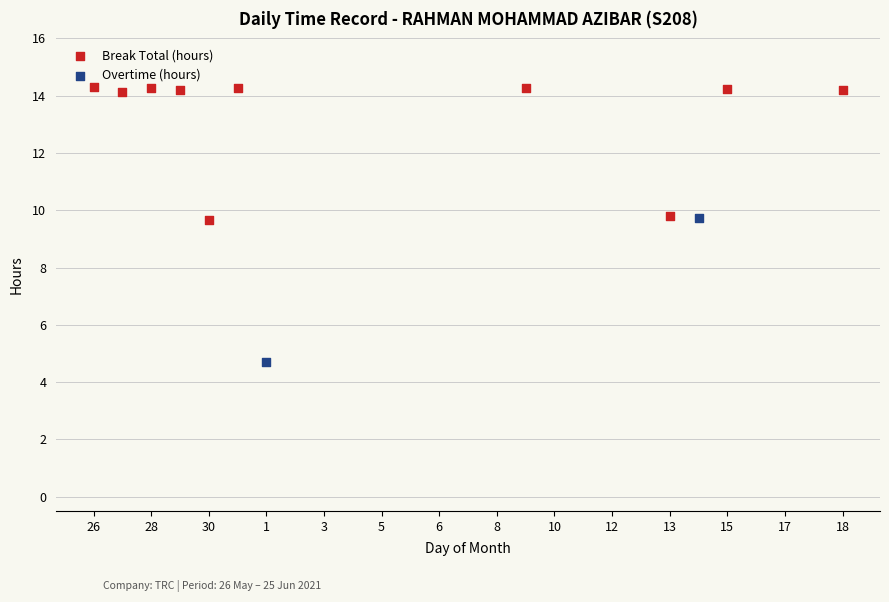

What are all the series names shown in the legend?

Break Total (hours), Overtime (hours)